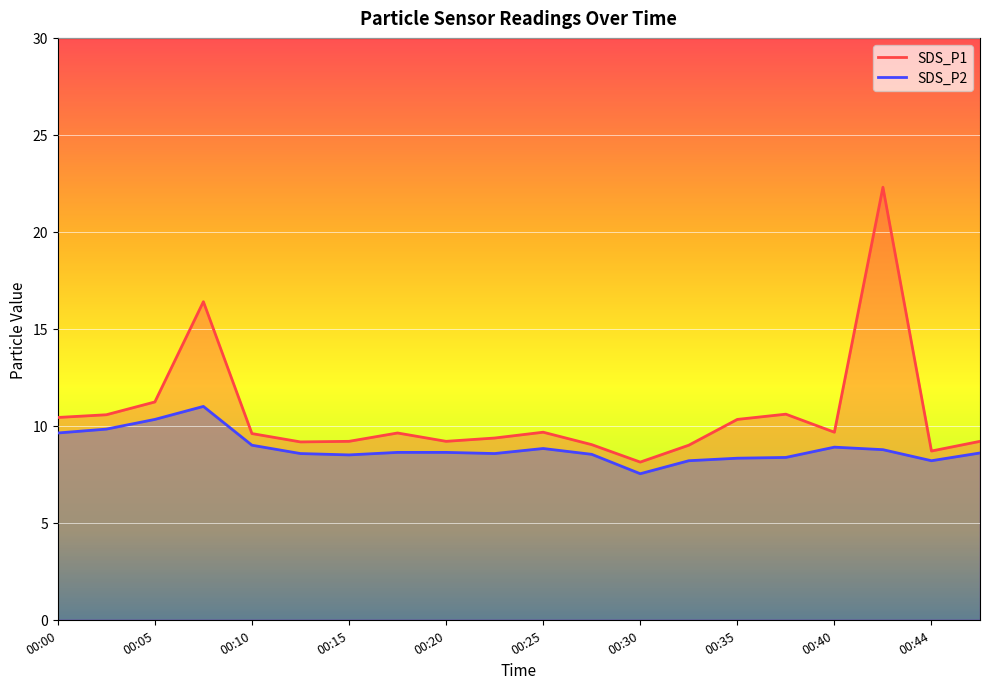

At which category is the sum across all series the highest?

00:42